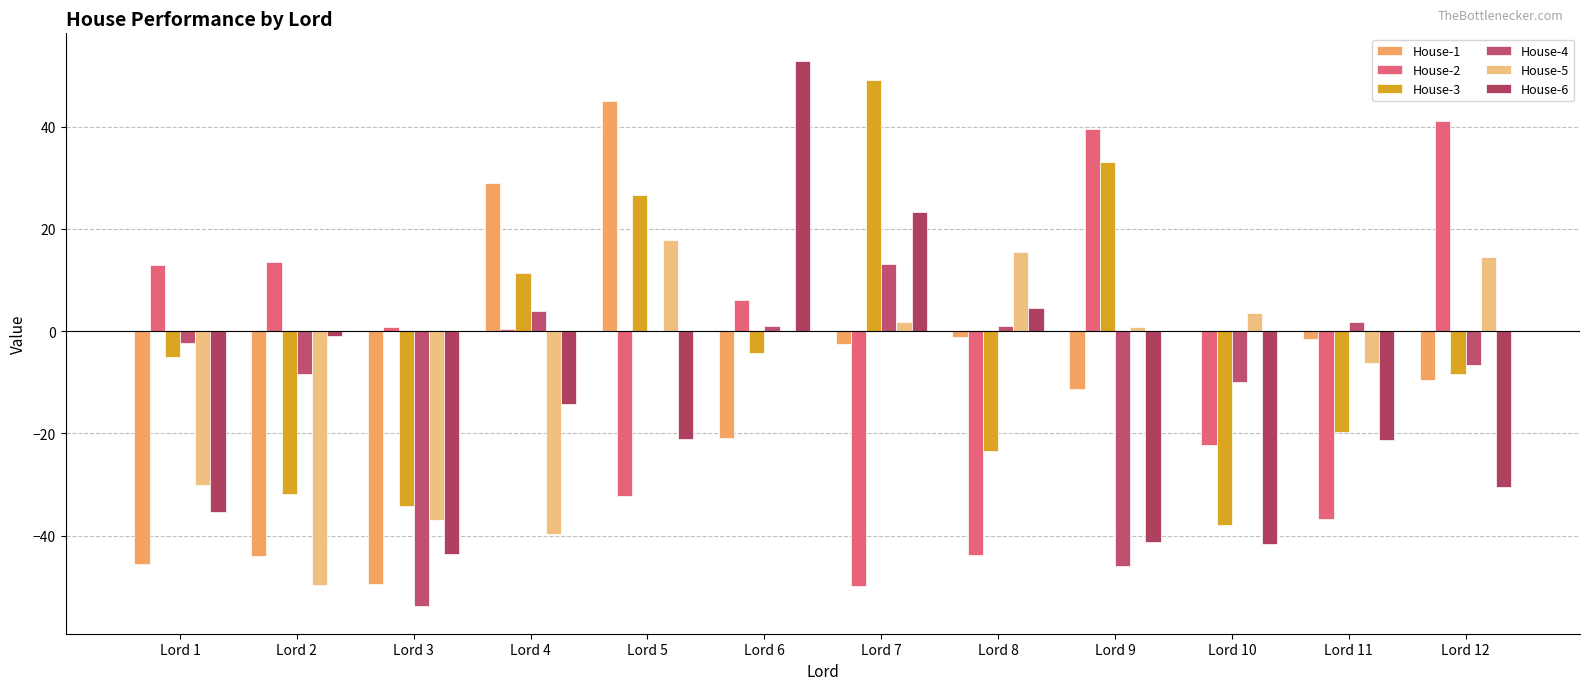

The House-6 series shows -33.6 at Lord 11. True or false?

False